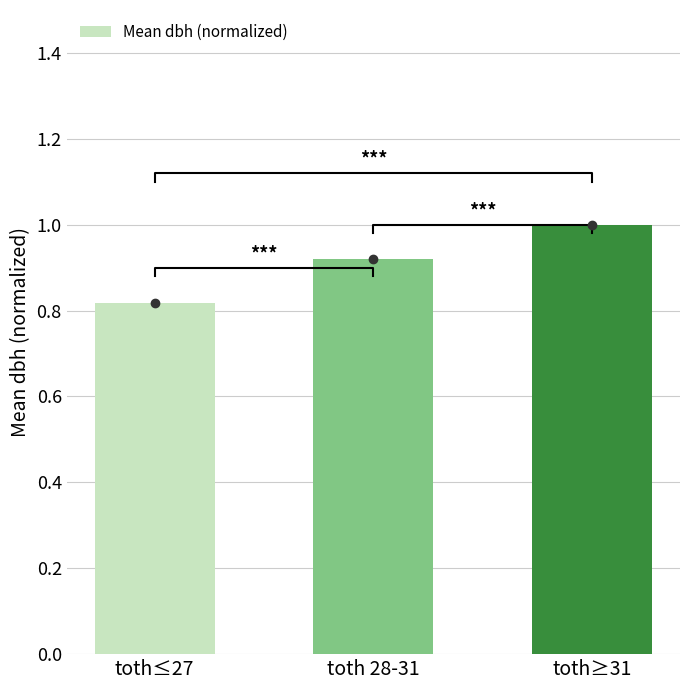

The value at toth≥31 is 0.4. True or false?

False